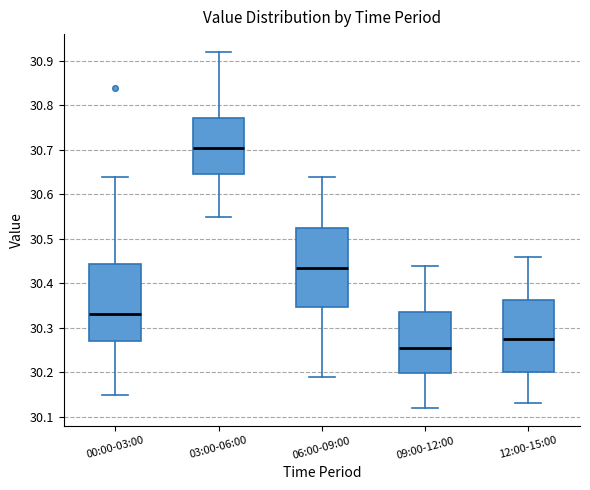

Reading left to right, read every box against the y-axis: the position of its median line, the range the box covers, and the ends of its whiskers. The values are not printed on the chart, so give them approximately, as read against the axis.

00:00-03:00: median 30.33, box 30.27 to 30.44, whiskers 30.15 to 30.64
03:00-06:00: median 30.71, box 30.65 to 30.77, whiskers 30.55 to 30.92
06:00-09:00: median 30.44, box 30.35 to 30.53, whiskers 30.19 to 30.64
09:00-12:00: median 30.26, box 30.20 to 30.34, whiskers 30.12 to 30.44
12:00-15:00: median 30.28, box 30.20 to 30.36, whiskers 30.13 to 30.46